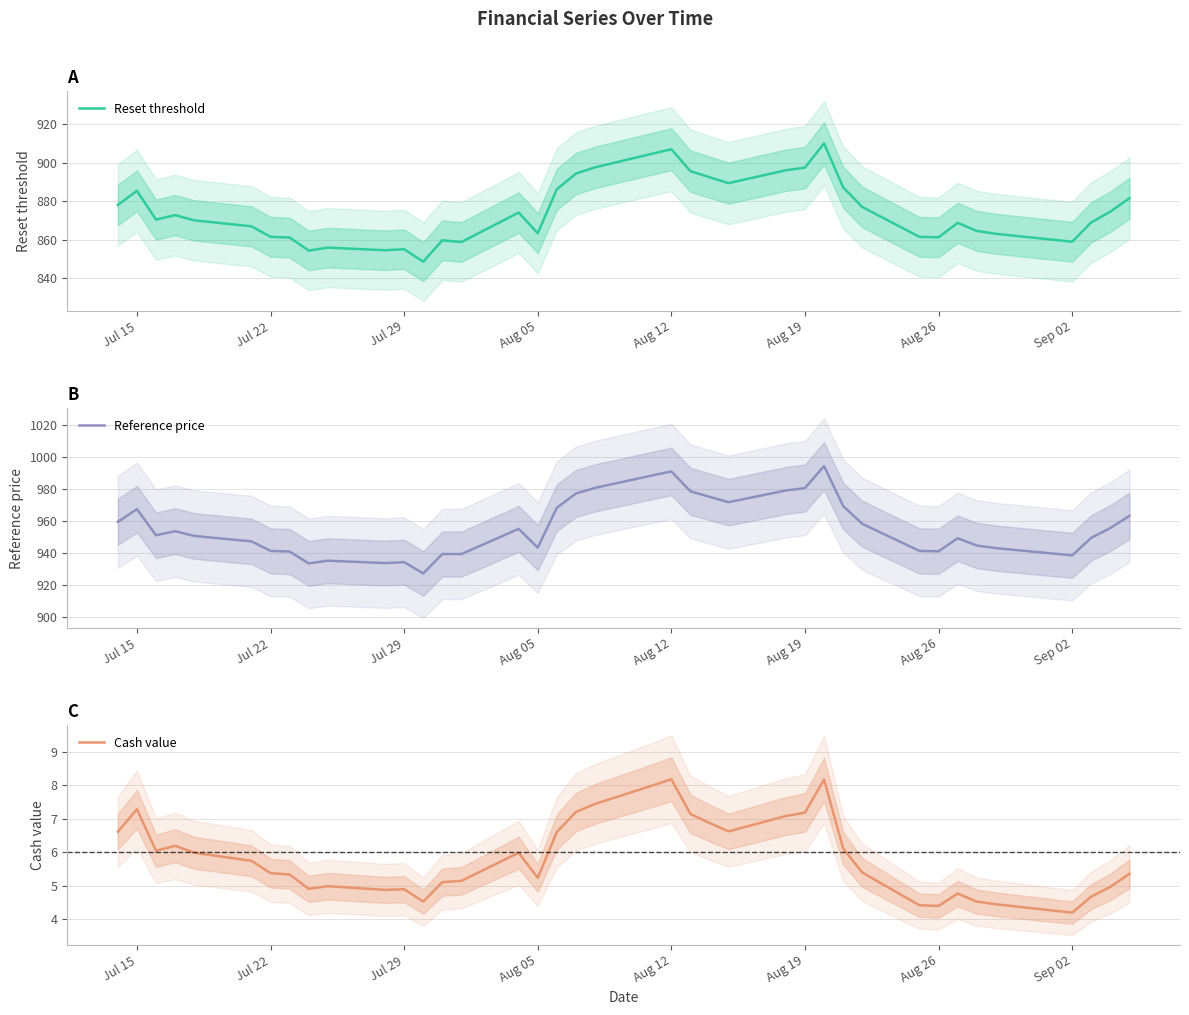

True or false: Reference price has a value of 943.6 at Aug 05.

True